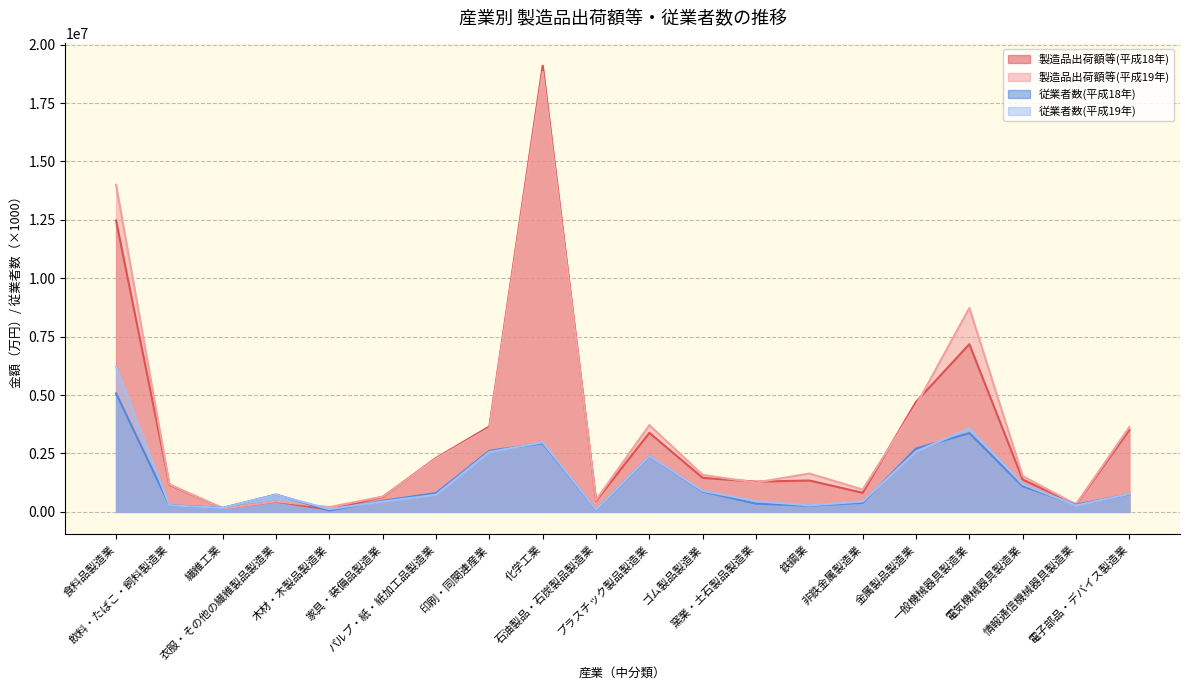

Reading left to right, what are all the values shown in this chart?

製造品出荷額等(平成18年): 12471061	1158330	150459	437913	96700	640292	2308848	3655126	19095911	472543	3383178	1454092	1295329	1341939	816701	4710479	7177795	1384227	310401	3509397
製造品出荷額等(平成19年): 14002713	1181124	142276	447319	205358	653785	2279413	3579947	18833185	508850	3713397	1581743	1255764	1641625	955607	4557570	8729246	1531021	319396	3628323
従業者数(平成18年): 5074000	285000	171000	743000	60000	475000	803000	2616000	2934000	80000	2380000	871000	353000	265000	387000	2713000	3372000	1098000	308000	753000
従業者数(平成19年): 6213000	284000	166000	730000	117000	440000	734000	2563000	2976000	89000	2388000	895000	458000	278000	441000	2583000	3576000	1179000	277000	765000